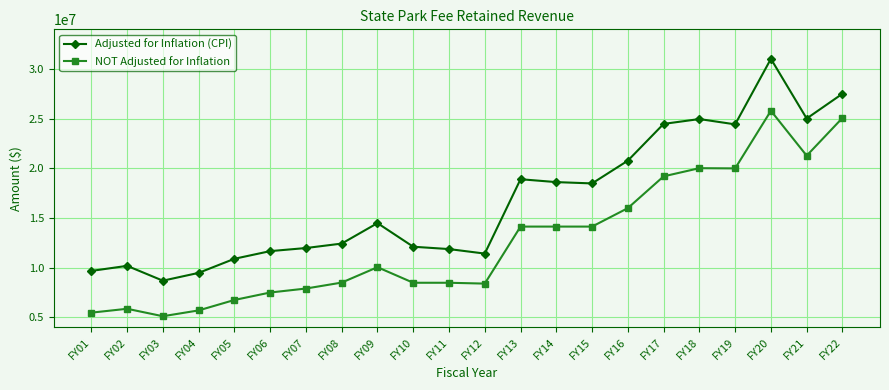

How many data points in NOT Adjusted for Inflation are less than 10053508?

11